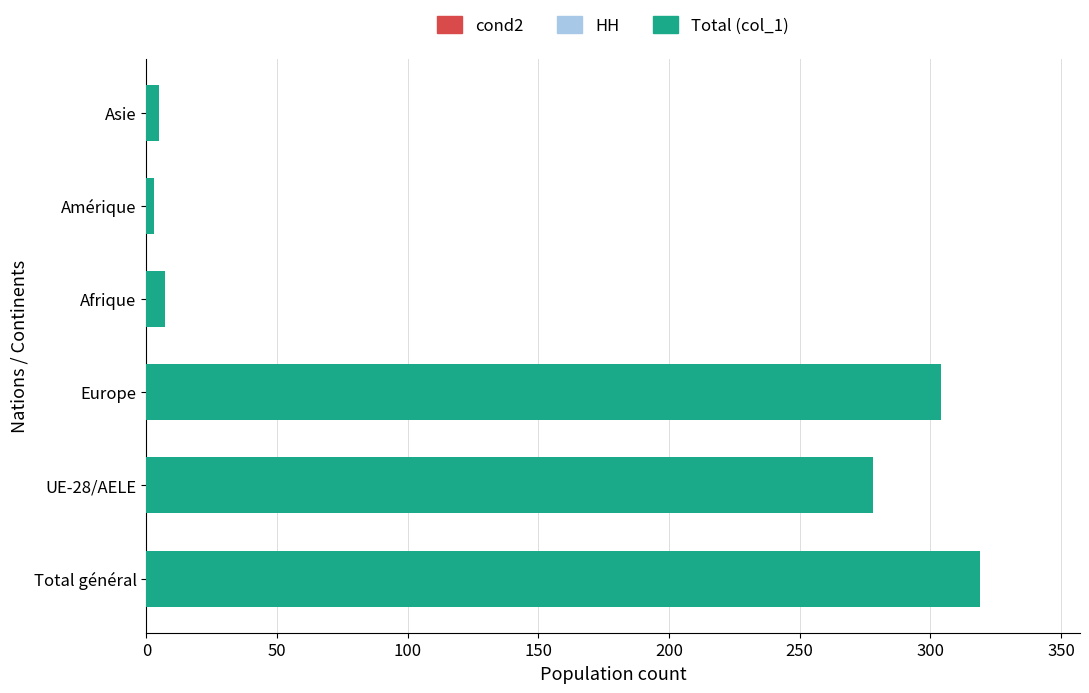

The chart shows a value of 278 at UE-28/AELE. True or false?

True